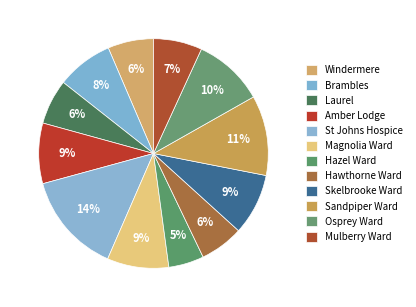

Does St Johns Hospice represent more than half of the total?

No